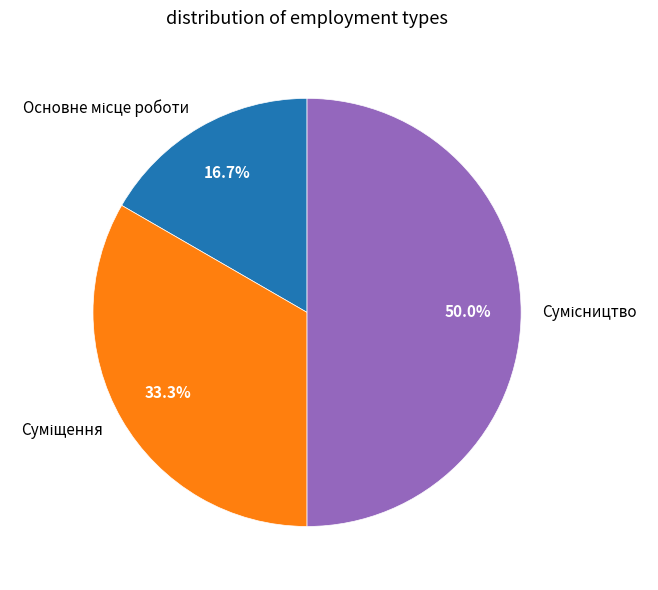

Count the number of slices in the pie.

3